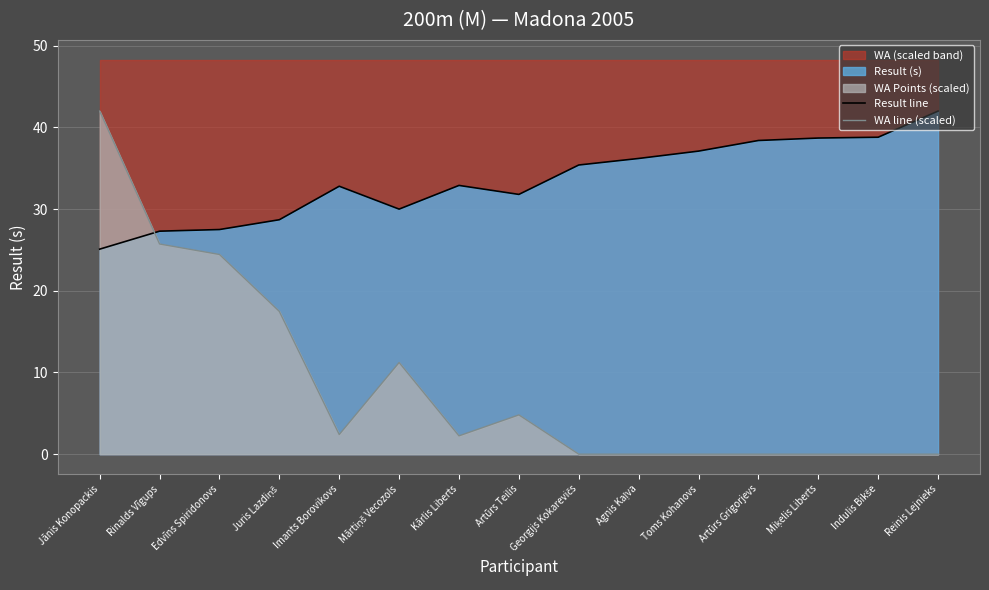

How many data points does each series have?

15